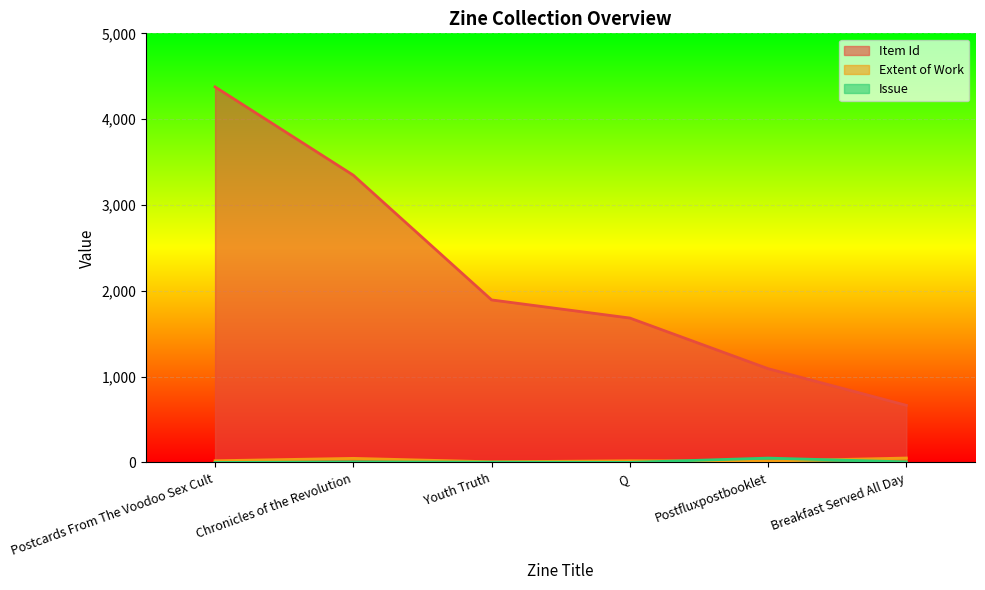

What position from the left is Q?

4